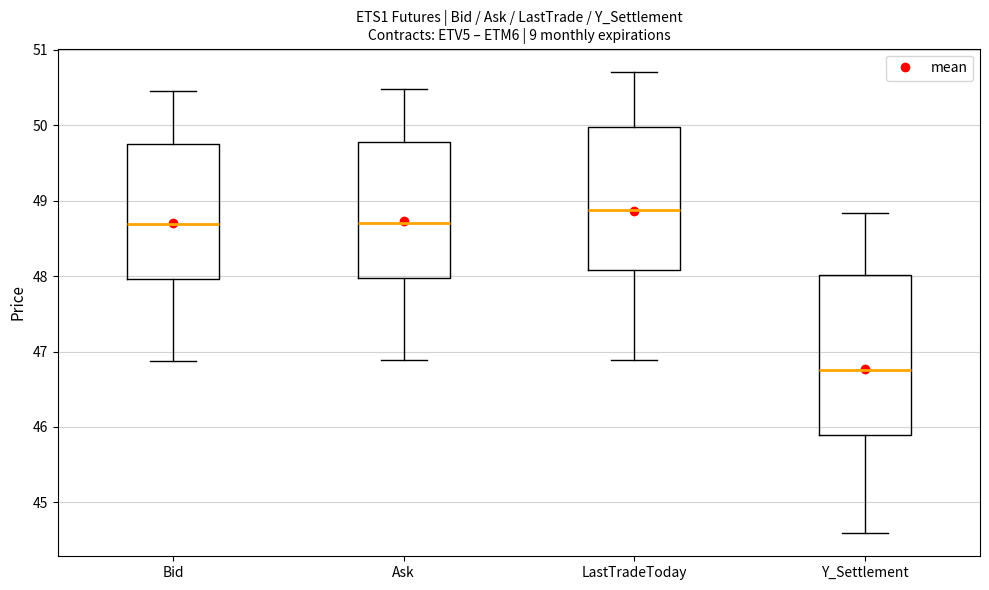

Reading left to right, read every box against the y-axis: the position of its median line, the range the box covers, and the ends of its whiskers. The values are not printed on the chart, so give them approximately, as read against the axis.

Bid: median 48.7, box 48.0 to 49.7, whiskers 46.9 to 50.5
Ask: median 48.7, box 48.0 to 49.8, whiskers 46.9 to 50.5
LastTradeToday: median 48.9, box 48.1 to 50.0, whiskers 46.9 to 50.7
Y_Settlement: median 46.8, box 45.9 to 48.0, whiskers 44.6 to 48.8